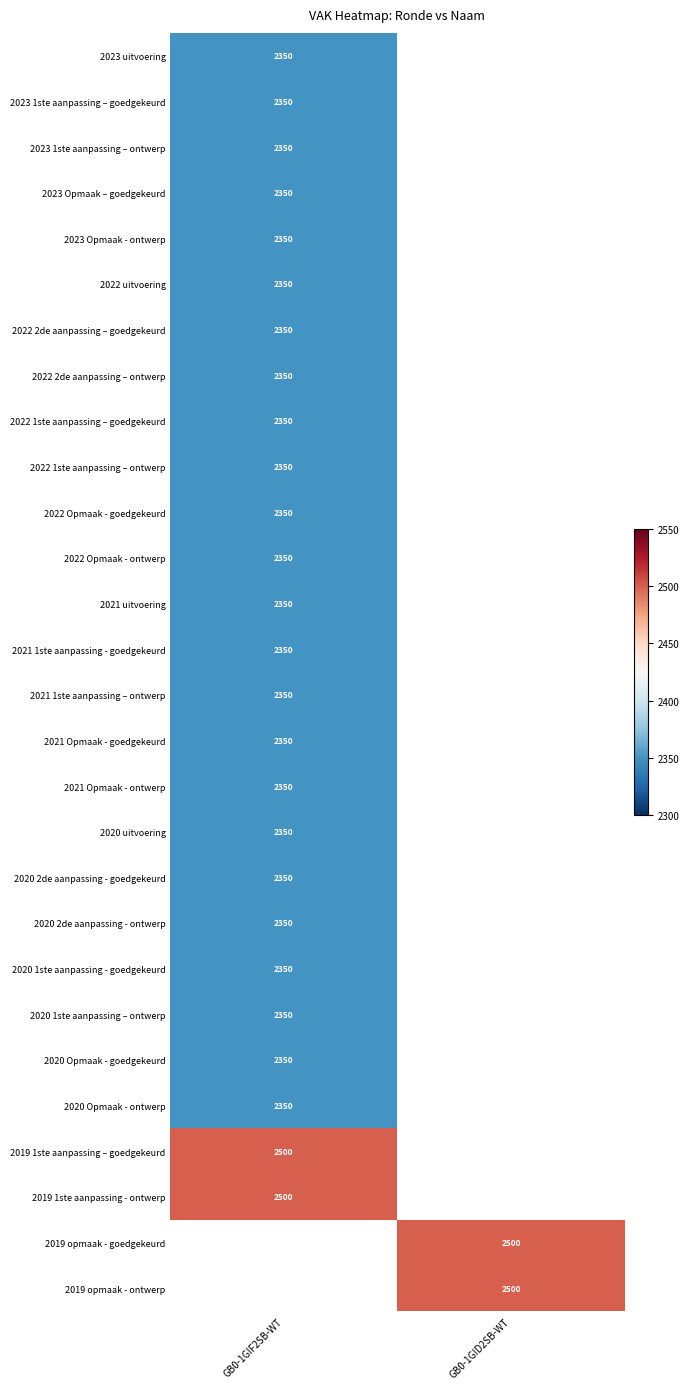

The 2020 Opmaak - ontwerp series shows 3846 at GB0-1GIF2SB-WT. True or false?

False